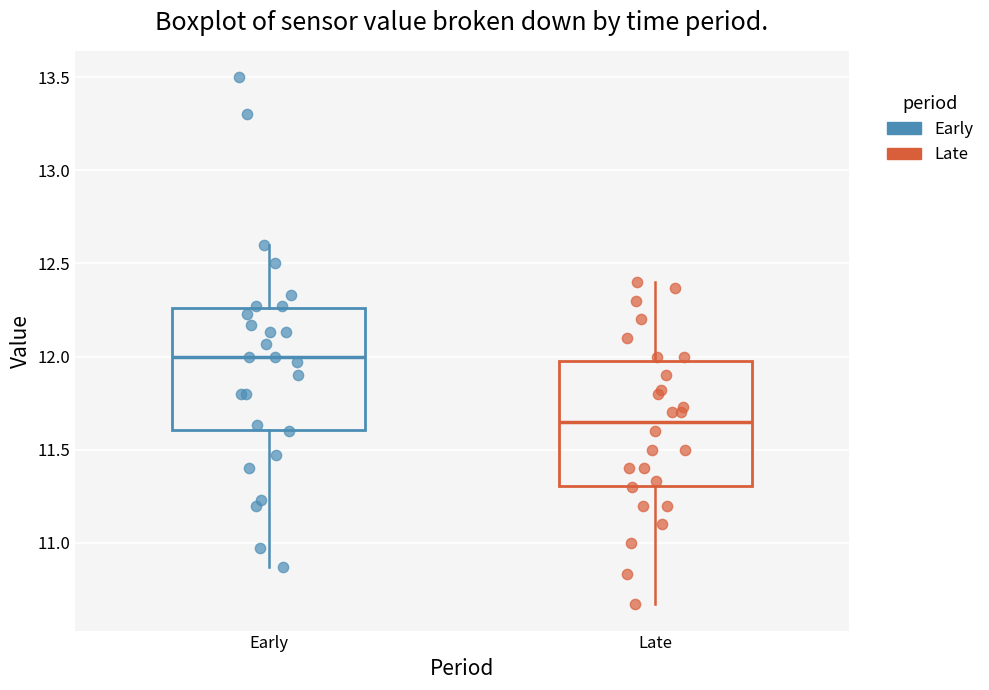

Reading left to right, transcribe this box plot: for each box, give where its median line is, the range the box spans, and where its two whiskers end, as read against the y-axis. The values are not printed on the chart, so give them approximately, as read against the axis.

Early: median 12.00, box 11.60 to 12.25, whiskers 10.85 to 12.60
Late: median 11.65, box 11.30 to 12.00, whiskers 10.65 to 12.40